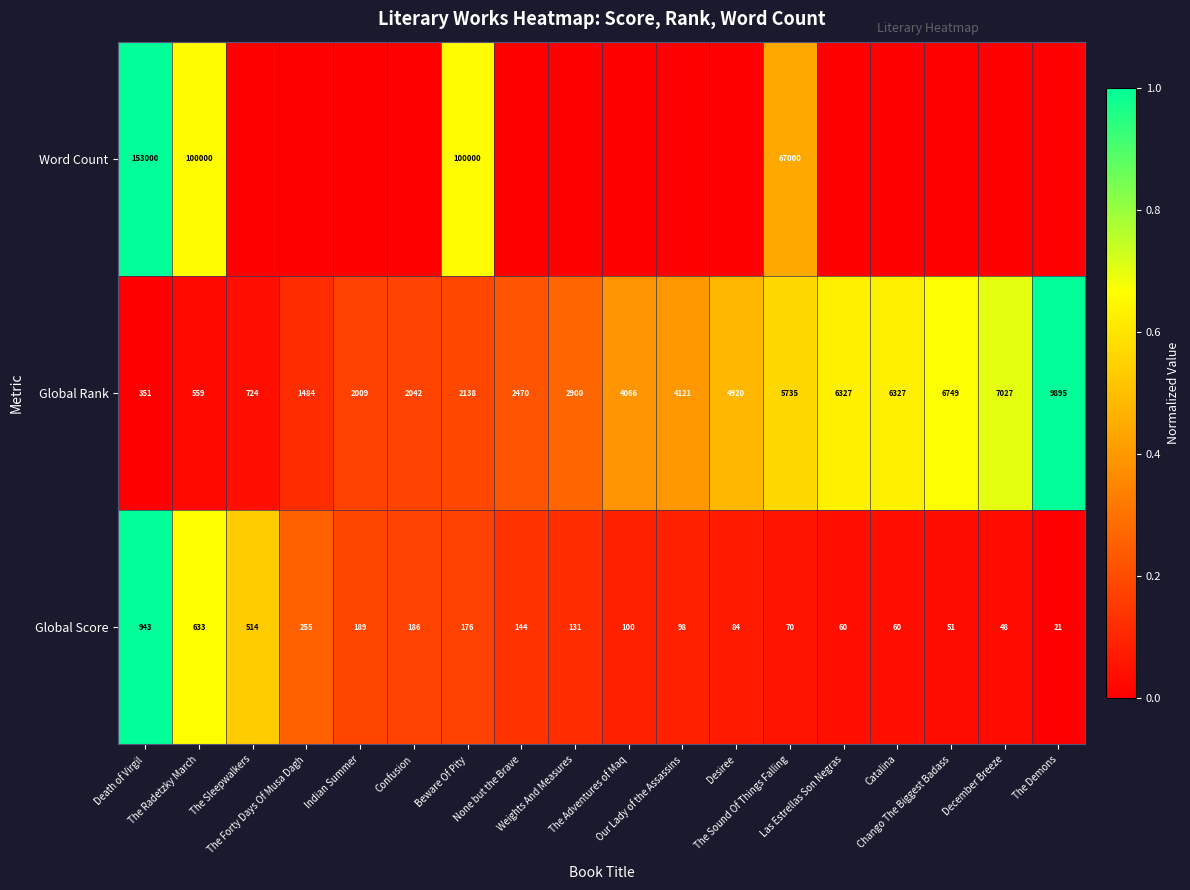

What is the difference between the maximum and minimum values in the Global Score series?

922